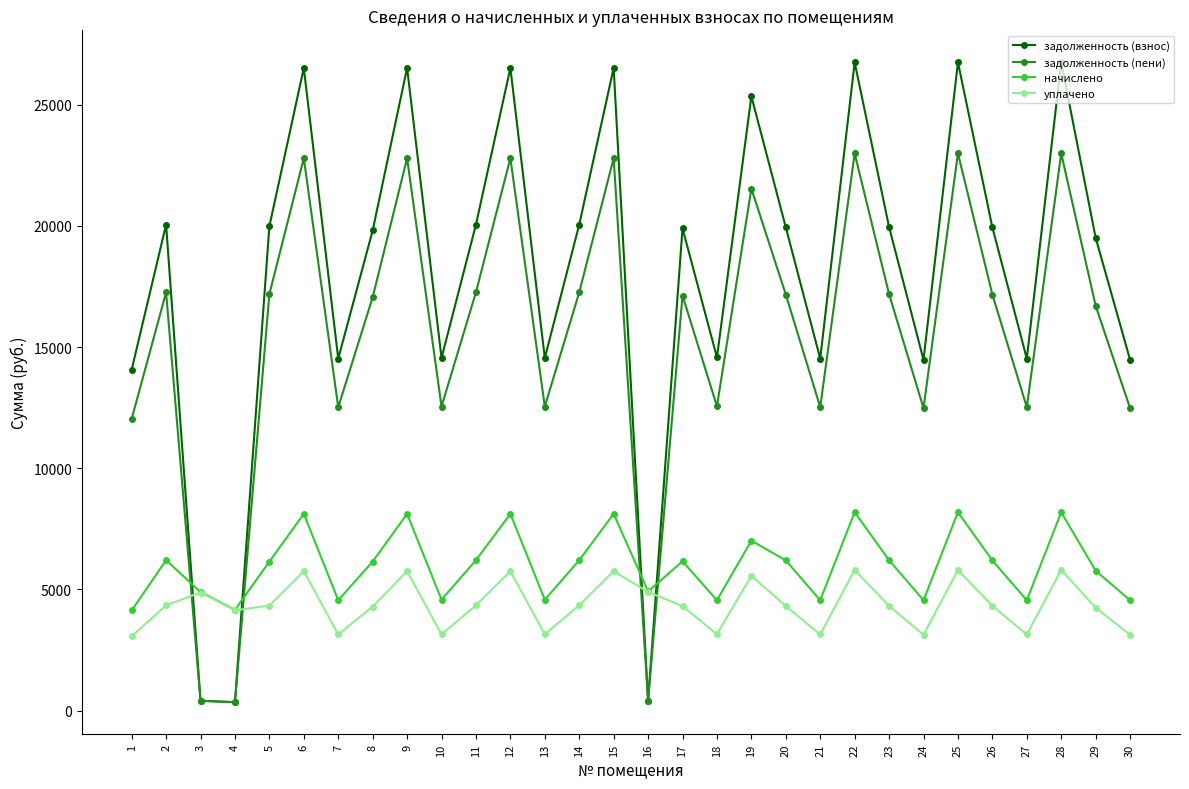

The value of уплачено at 6 is 5754.3. True or false?

True